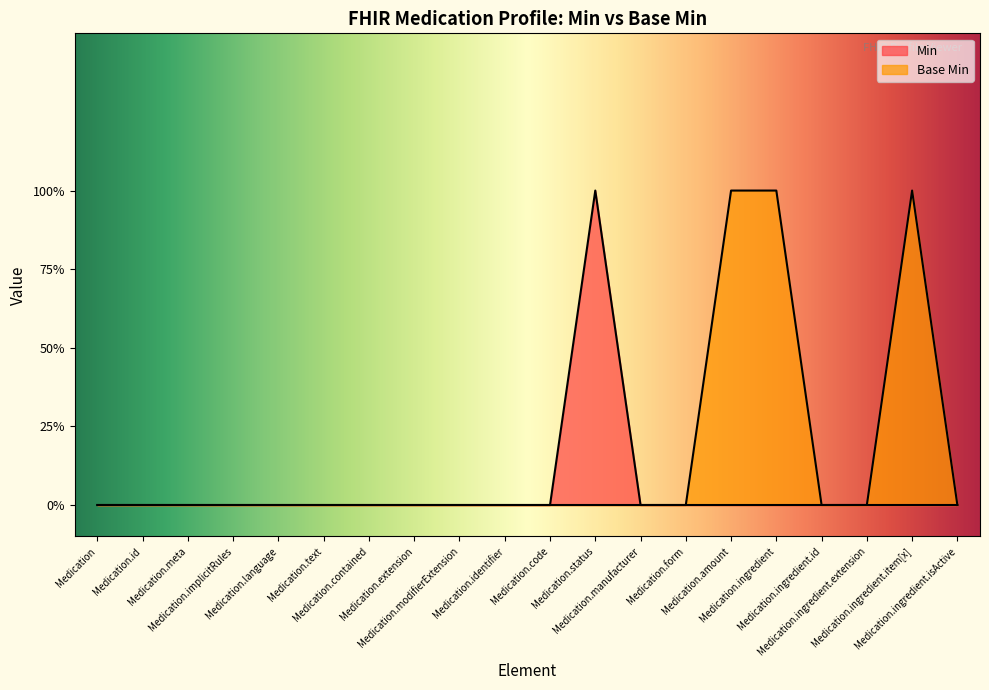

True or false: Base Min and Min intersect in this chart.

False